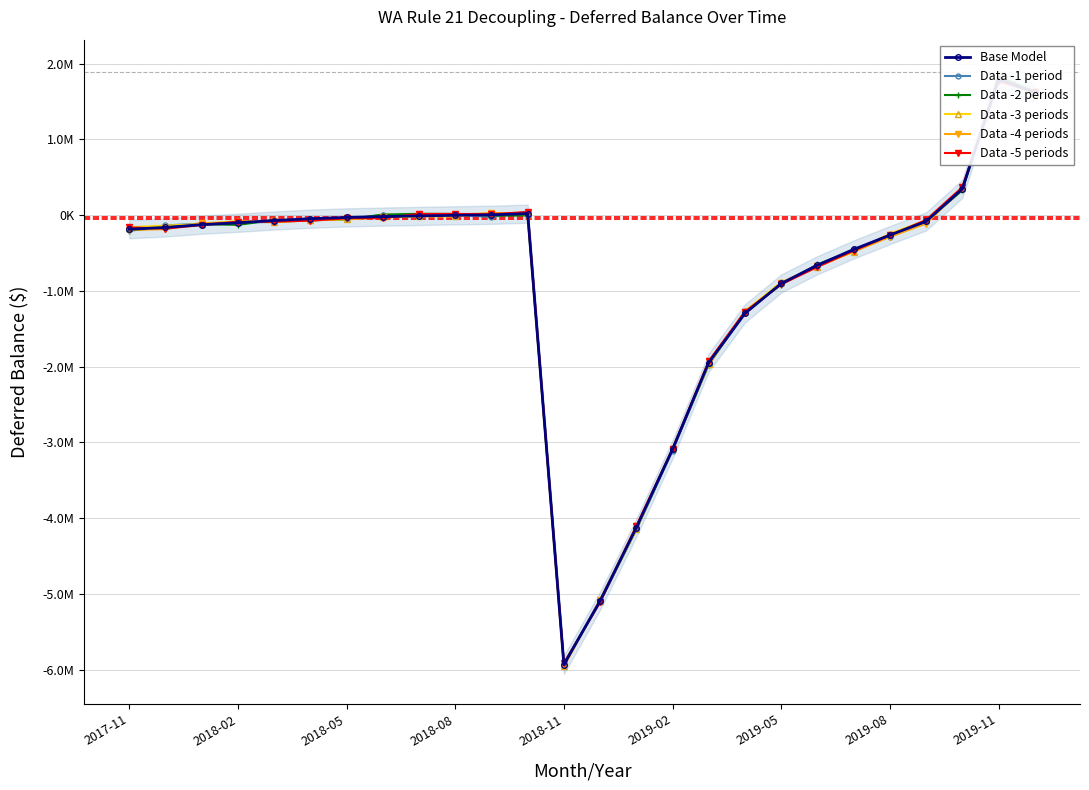

True or false: Data -2 periods has a value of -7323.3 at 10.

True